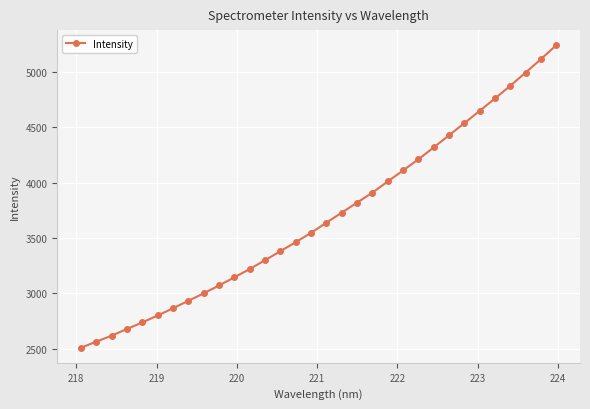

What is the minimum value shown in the chart?

2507.6